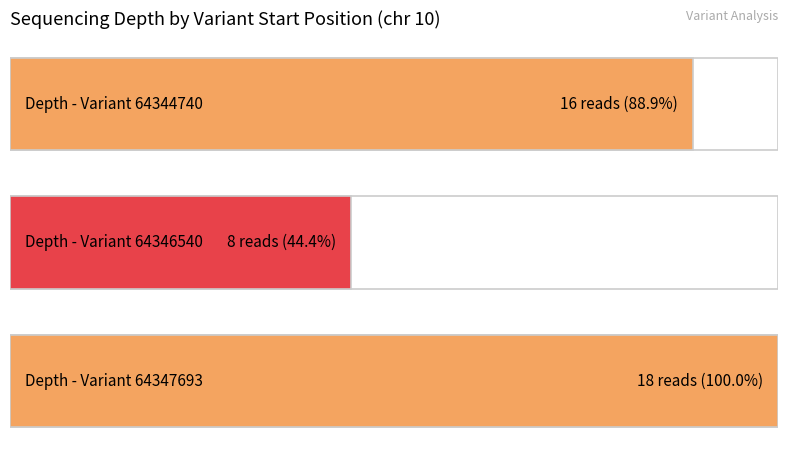

What is the difference between the maximum and minimum values?

10